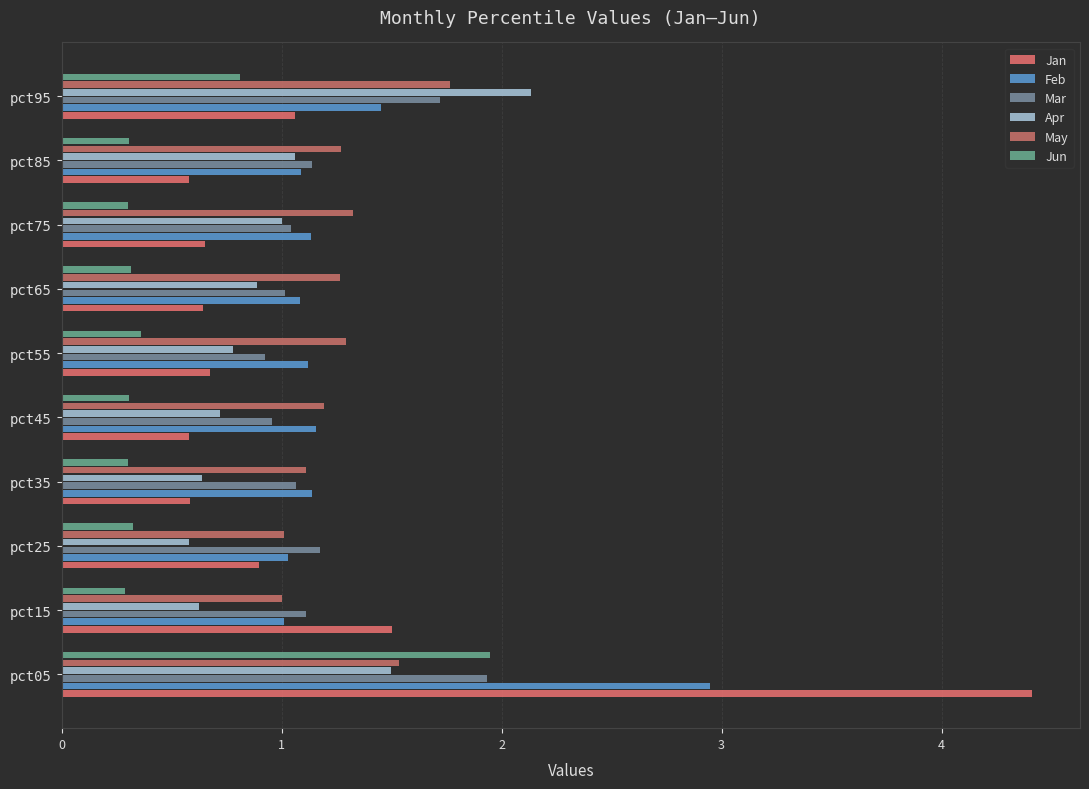

Count the number of categories in the chart.

10